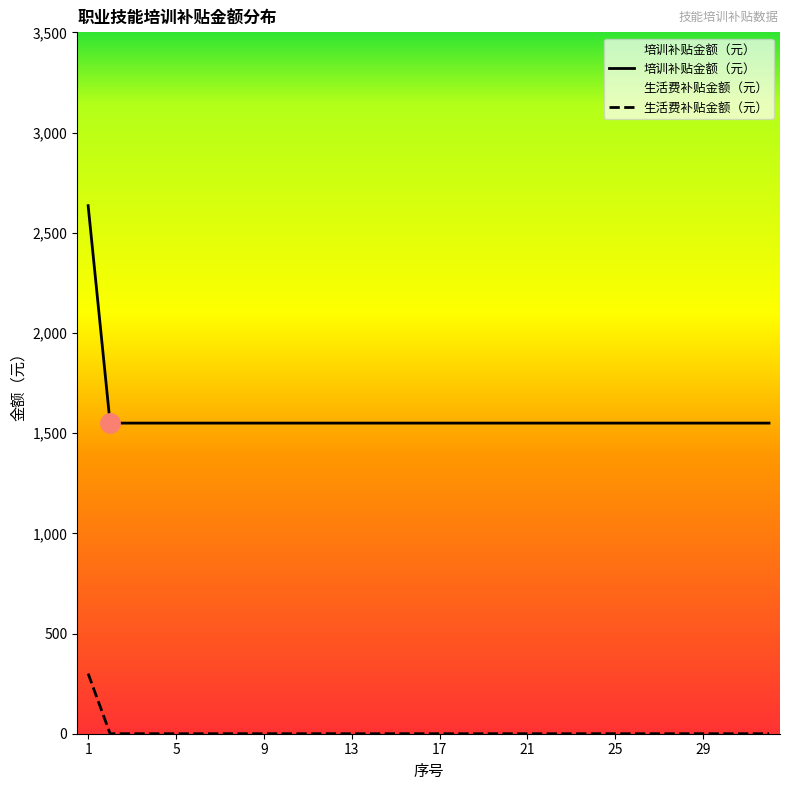

What is the highest value of the 培训补贴金额（元） series?

2635